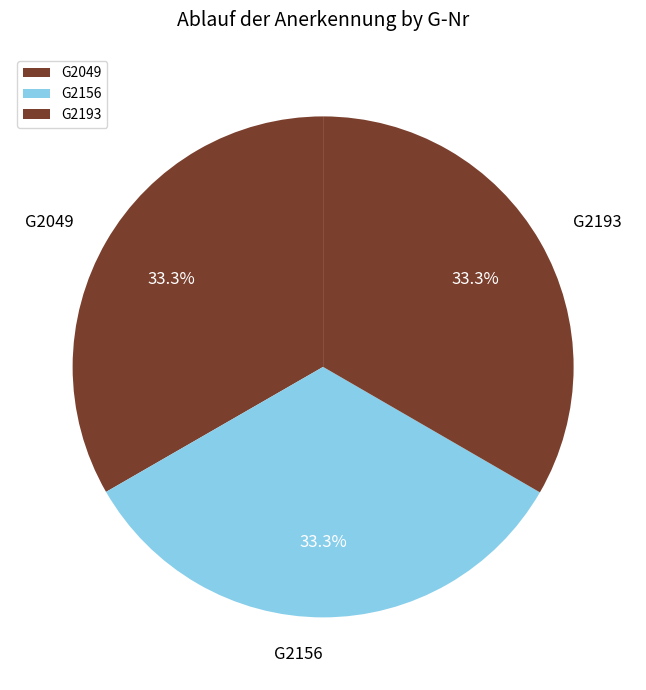

Does G2156 represent more than half of the total?

No